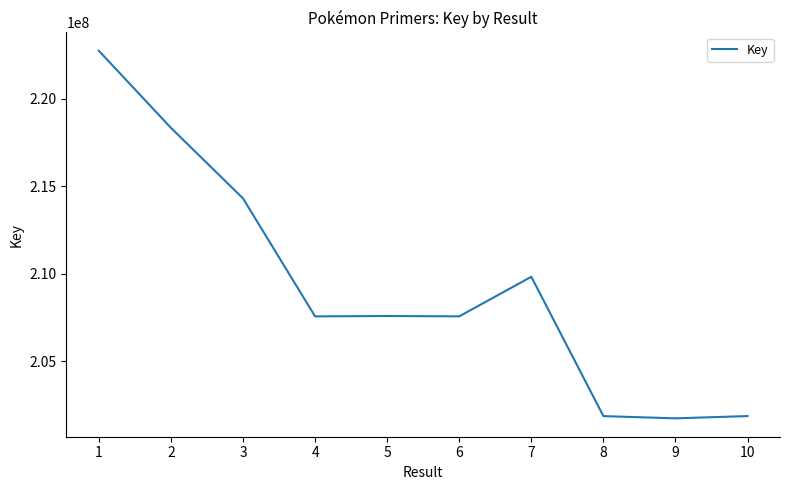

What is the difference between the maximum and minimum values?

20979008